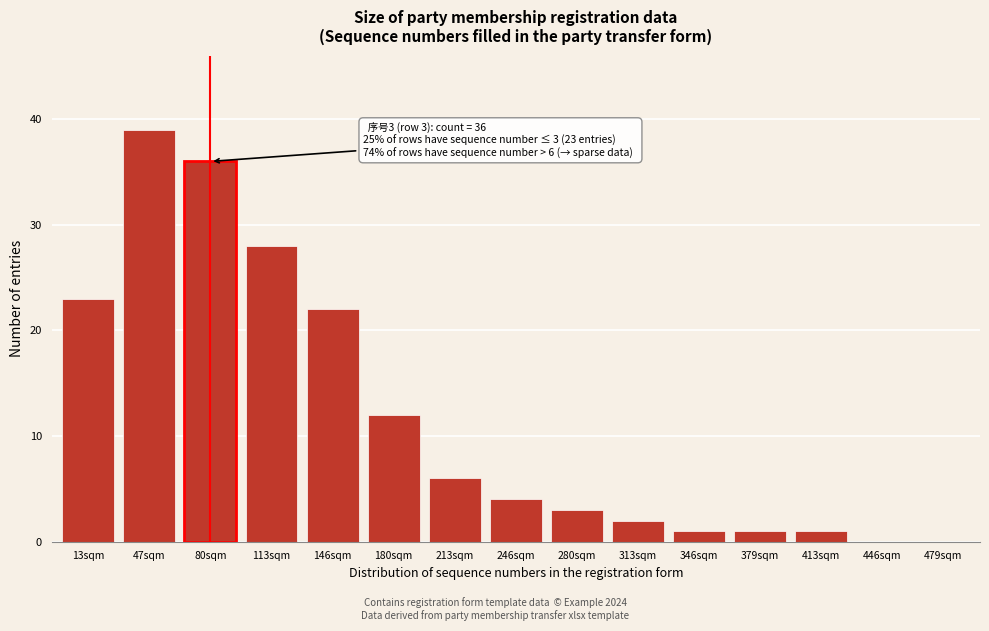

Reading left to right, list all the values displayed in this chart.

13sqm=23	47sqm=39	80sqm=36	113sqm=28	146sqm=22	180sqm=12	213sqm=6	246sqm=4	280sqm=3	313sqm=2	346sqm=1	379sqm=1	413sqm=1	446sqm=0	479sqm=0